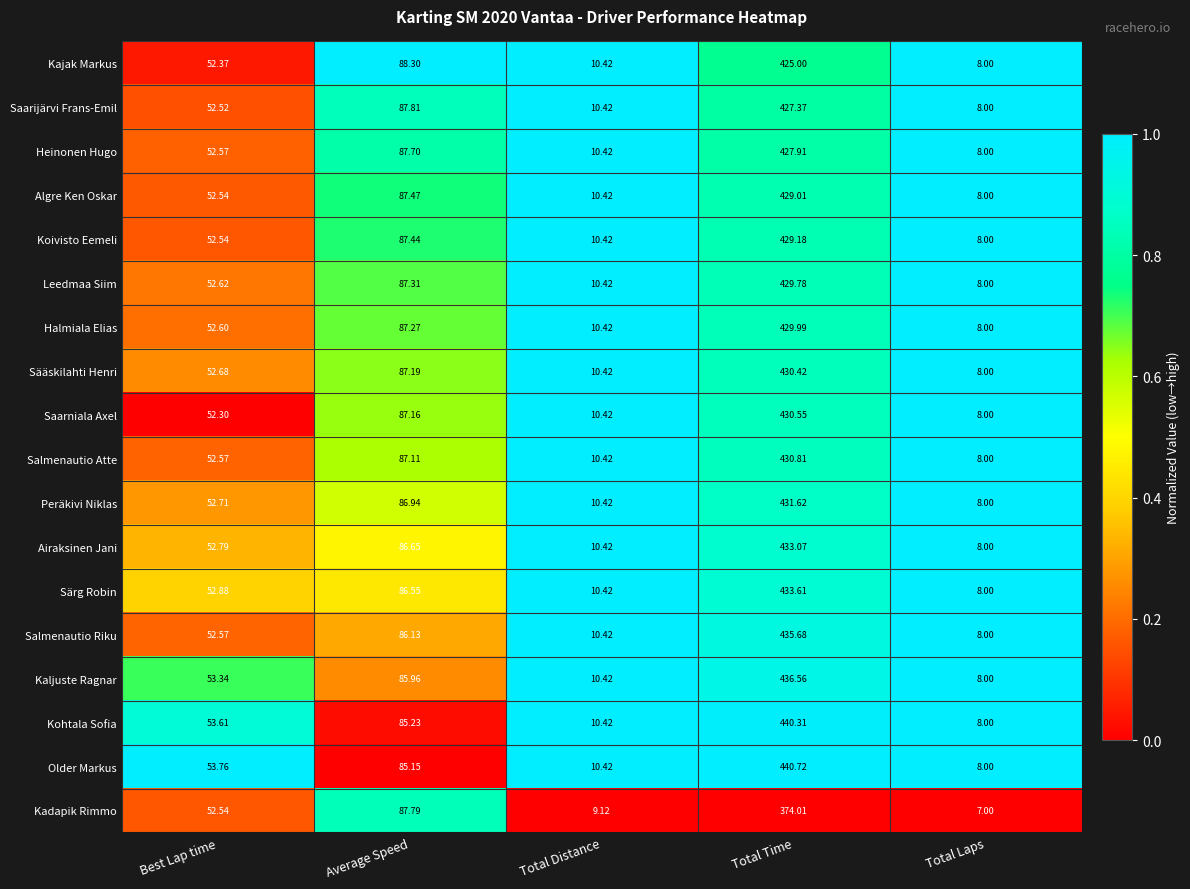

Which series has the largest total across all categories?

Older Markus